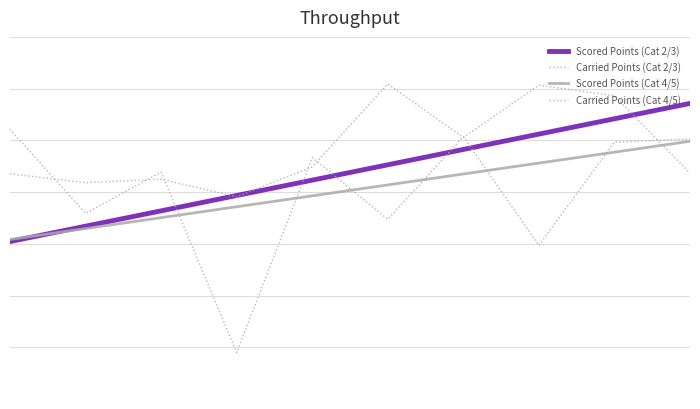

Does the chart have visible grid lines?

Yes